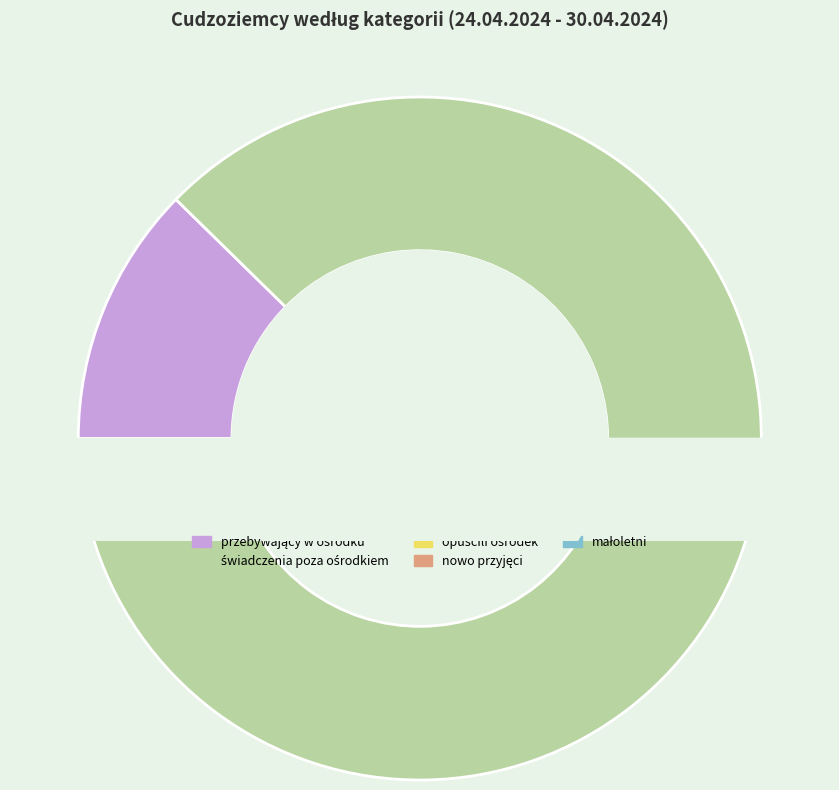

What is the largest slice in the pie chart?

świadczenia poza ośrodkiem